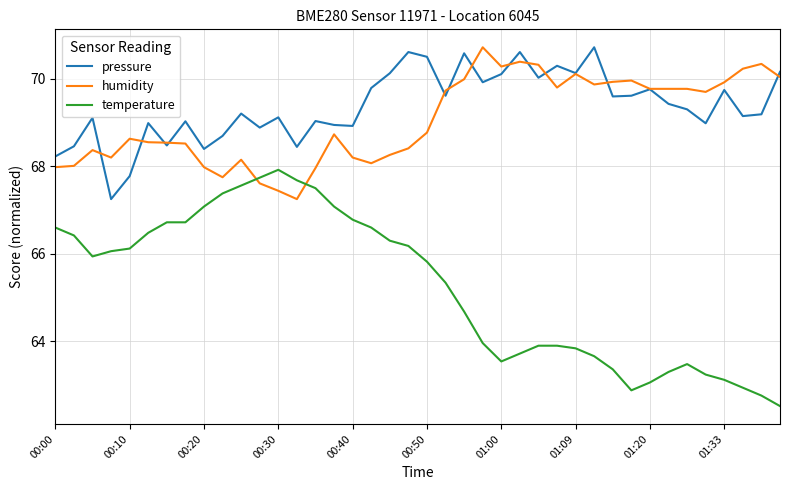

Which series ends up on top after the final intersection of temperature and humidity?

humidity